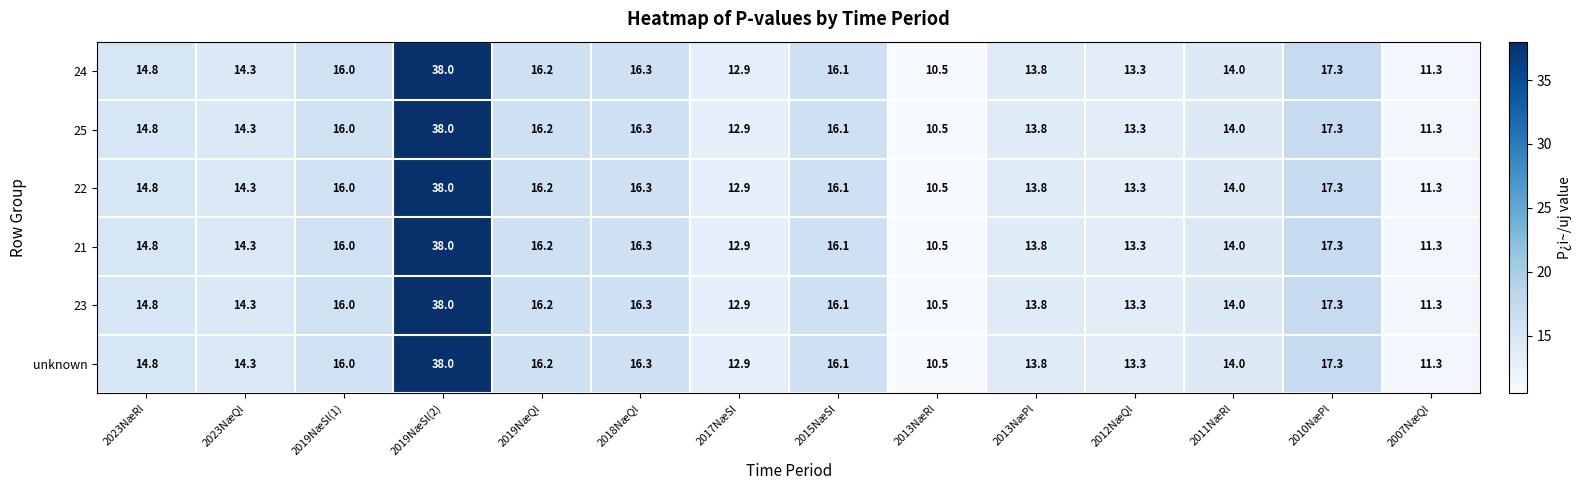

The 22 series shows 11.1 at 2015NæSl. True or false?

False